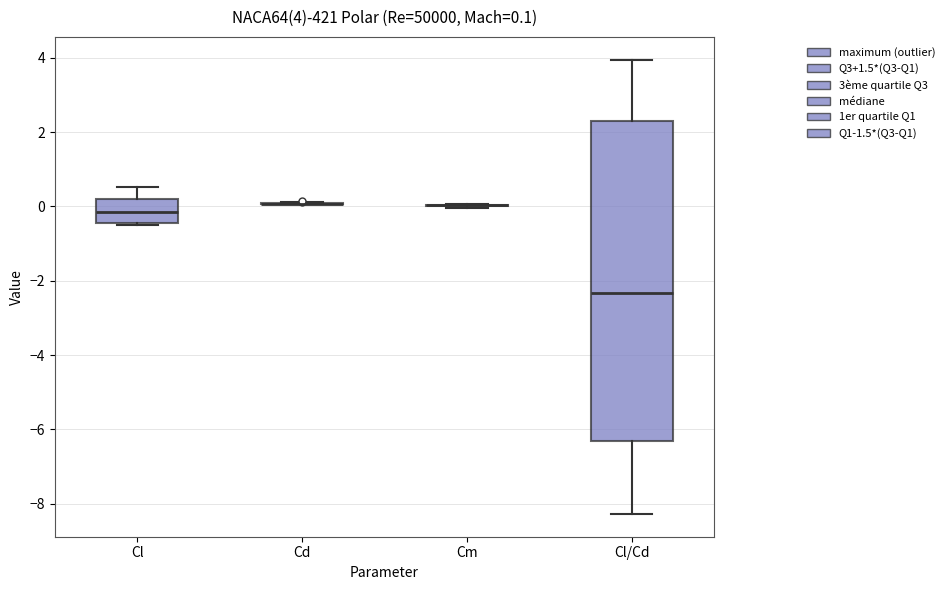

Comparing the boxes themselves (not the whiskers), which one is the tallest?

Cl/Cd